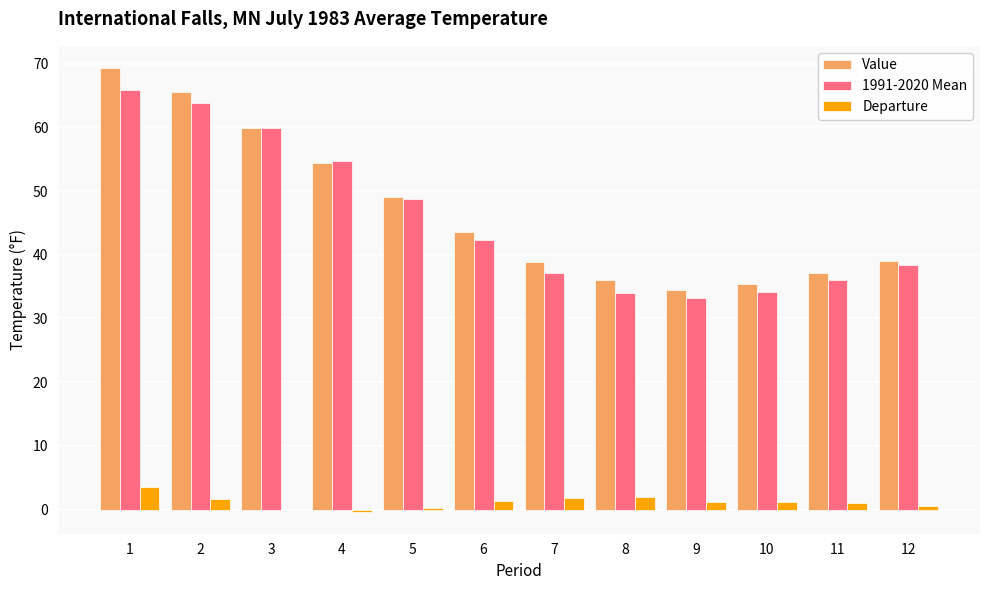

Which series has the largest total across all categories?

Value